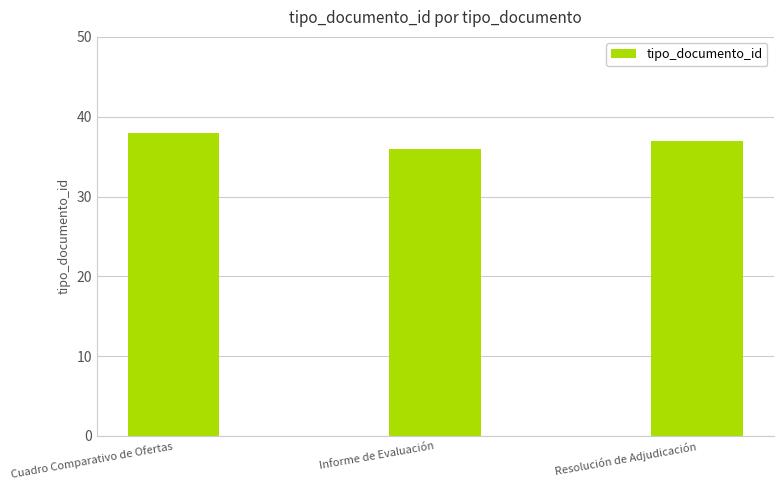

What is the sum of the values at Cuadro Comparativo de Ofertas and Informe de Evaluación?

74